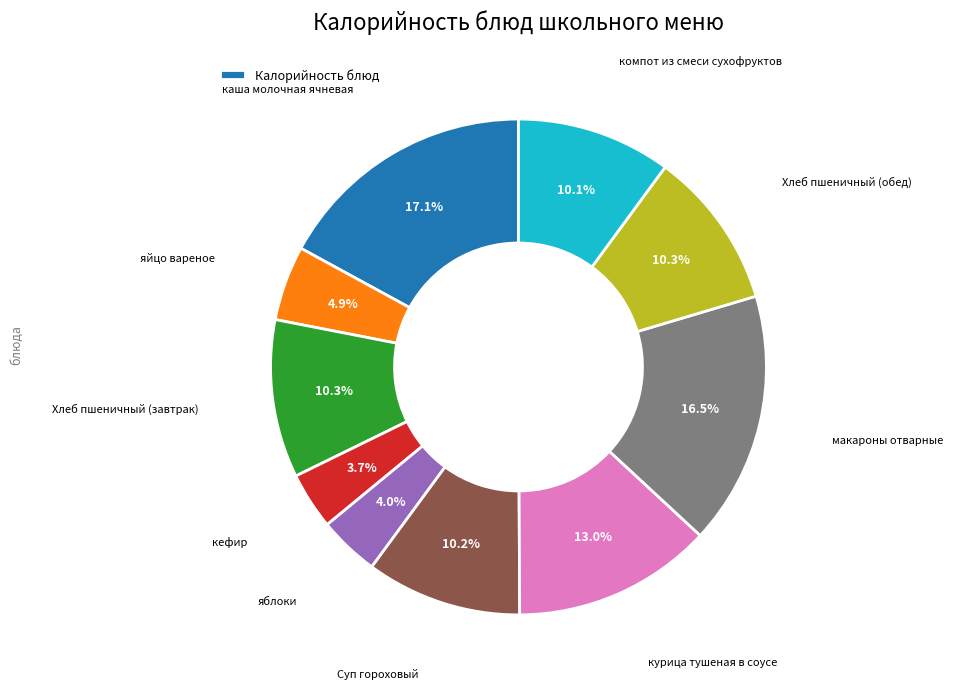

Is there a majority slice in this chart?

No